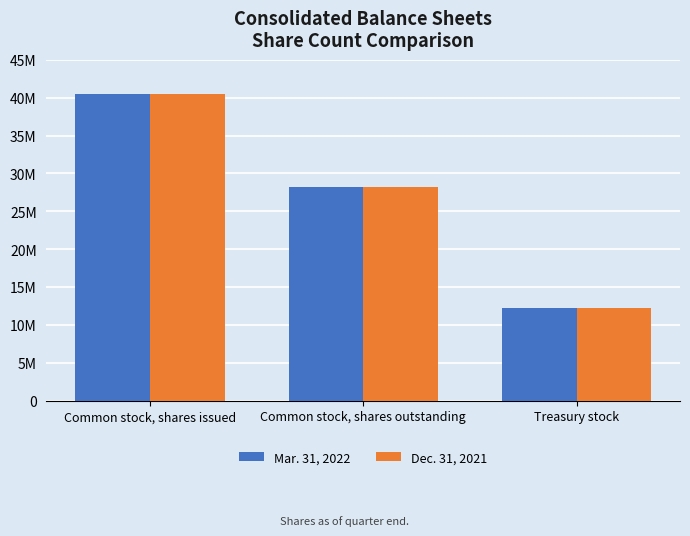

At which label does Dec. 31, 2021 reach its minimum?

Treasury stock